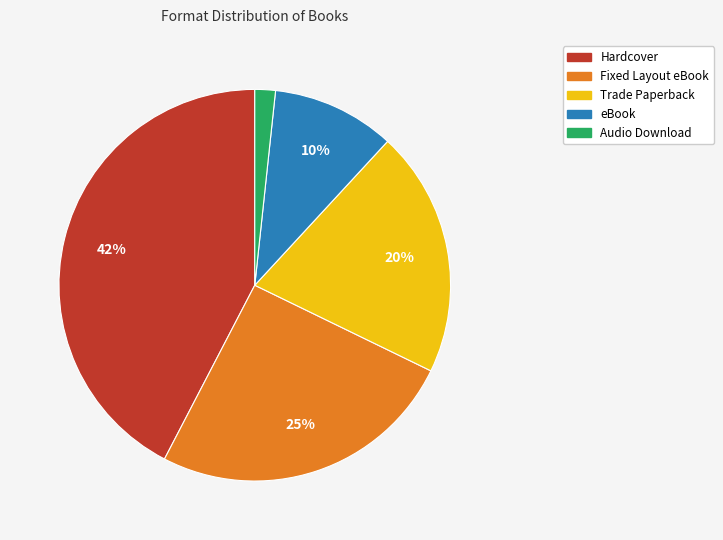

Combined, do Hardcover and Audio Download account for over 50%?

No